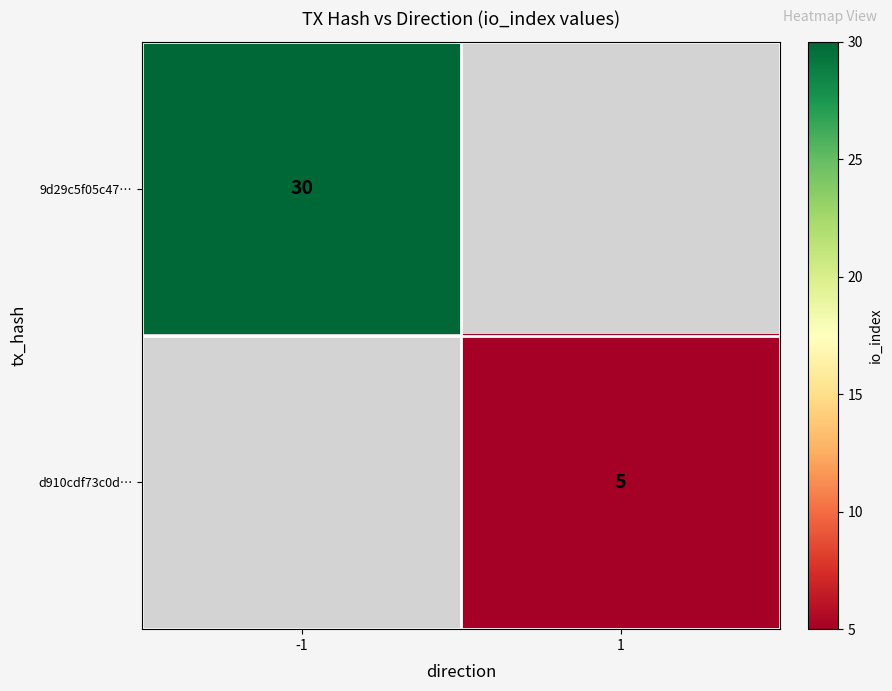

The value of 9d29c5f05c47… at -1 is 47. True or false?

False